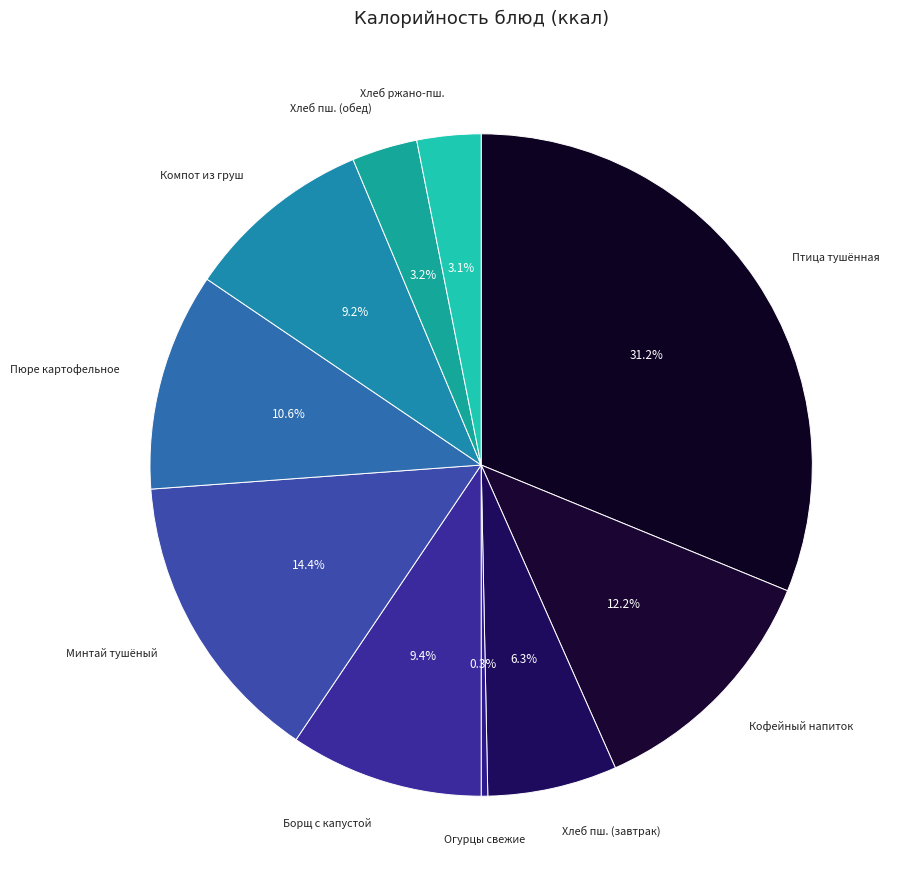

Between Кофейный напиток and Хлеб пш. (завтрак), which is larger?

Кофейный напиток